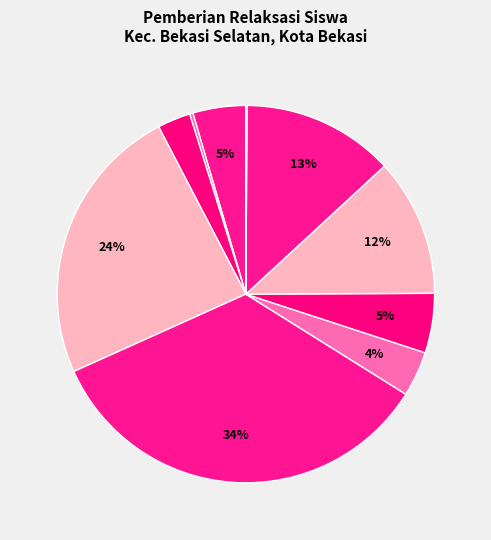

Rank the categories by value from highest to lowest.

SMKS BISNIS DAN TEKNOLOGI, SMKN 9 KOTA BEKASI, SMKS TERATAI PUTIH GLOBAL 2, SMKS TERATAI PUTIH GLOBAL 1, SMKS PERMATA BANGSA, SMK DINAMIKA INSAN MANDIRI, SMKS BPS & K II BEKASI, SMK NURUL HUDA, SMK GEMA KARYA BAHANA, SMKS TUNAS JAKASAMPURNA